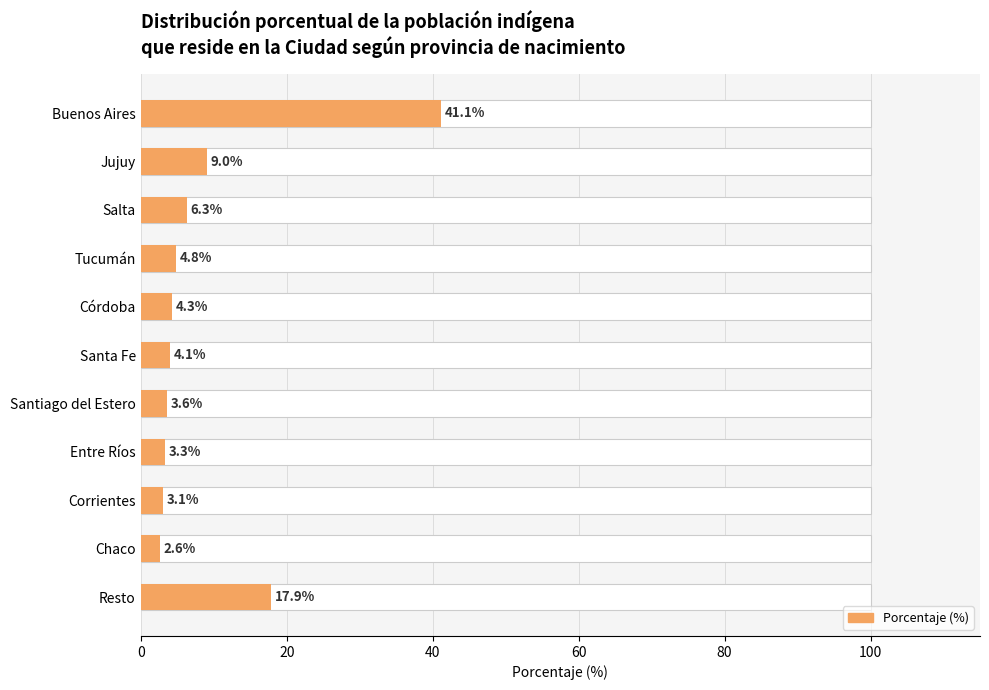

What is the greatest value displayed?

41.1